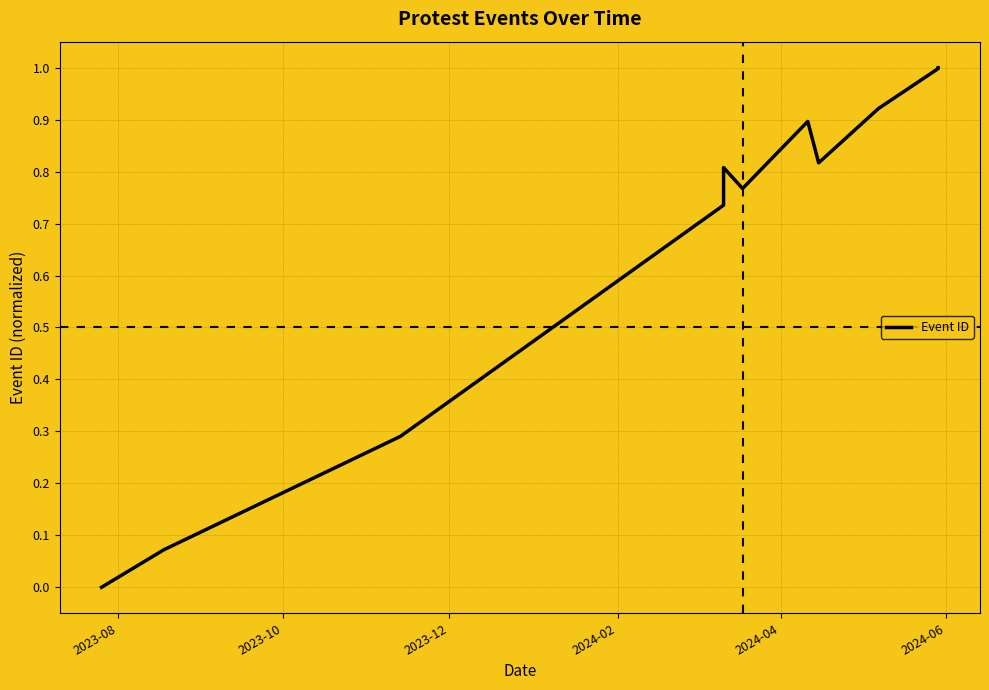

Reading left to right, transcribe all the data shown in this chart.

0.0	0.1	0.3	0.7	0.8	0.8	0.9	0.8	0.9	1.0	1.0